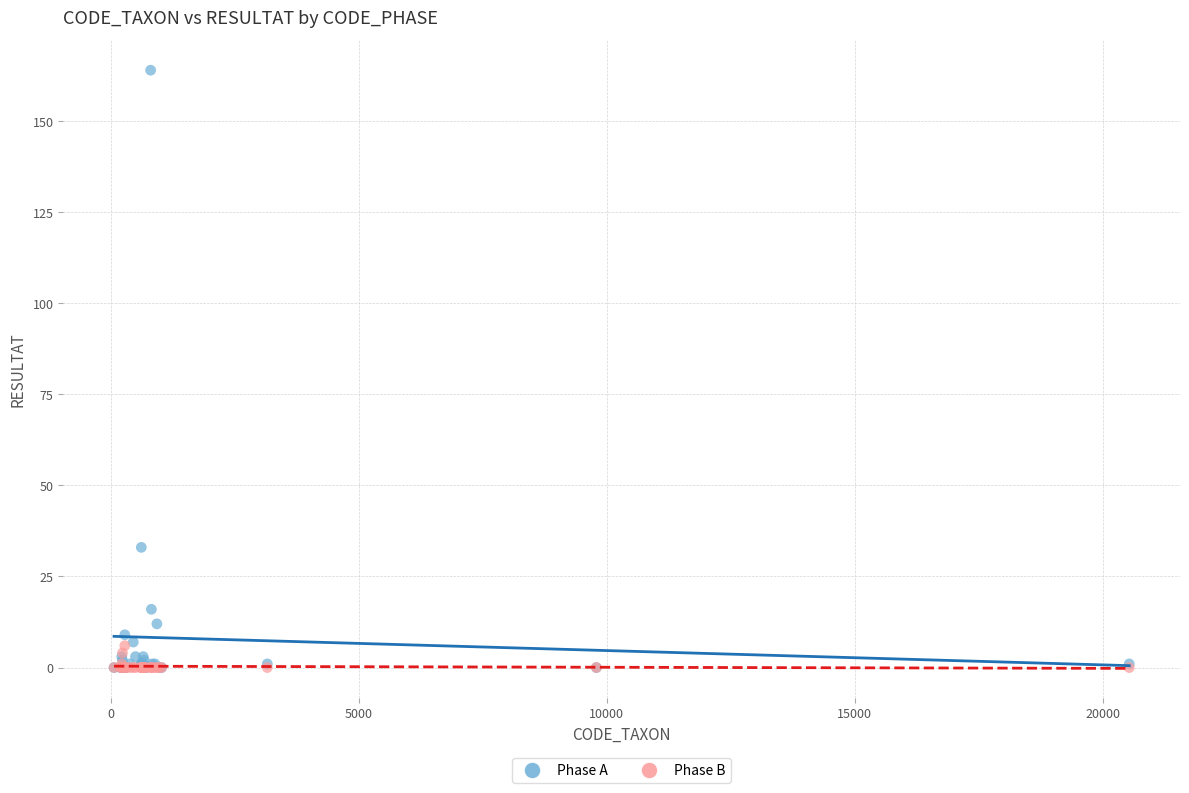

Across all series, what Y value is closest to 82?

33